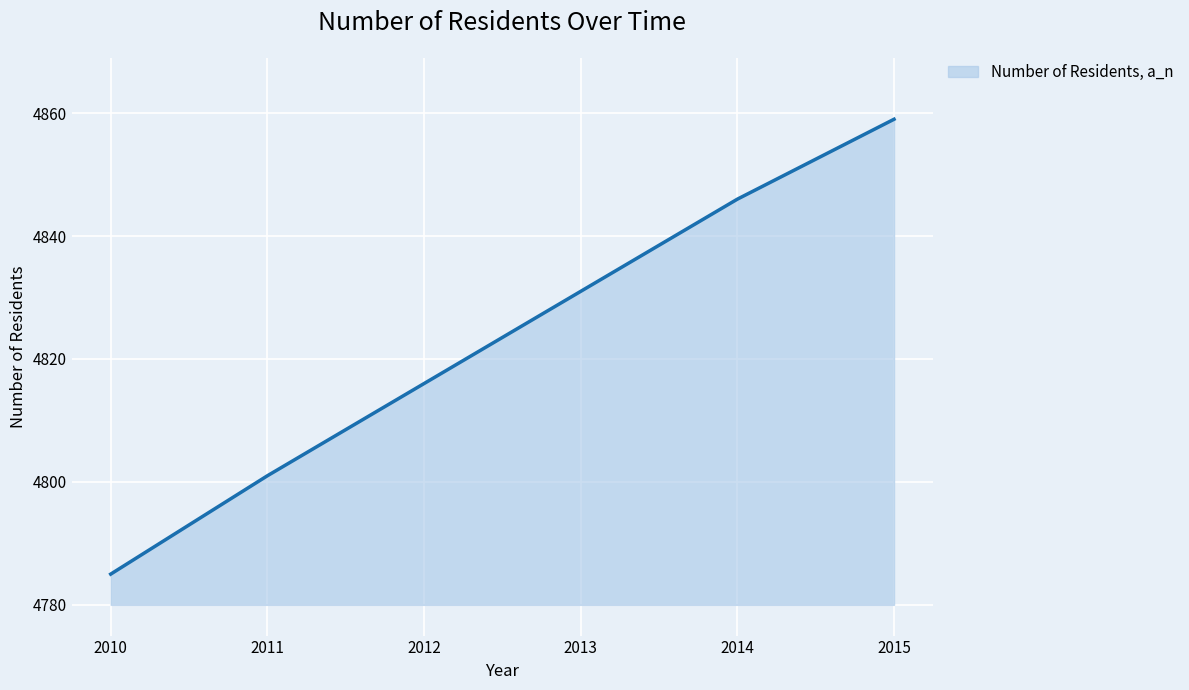

Where is the data nearest to the value 4822?

2012